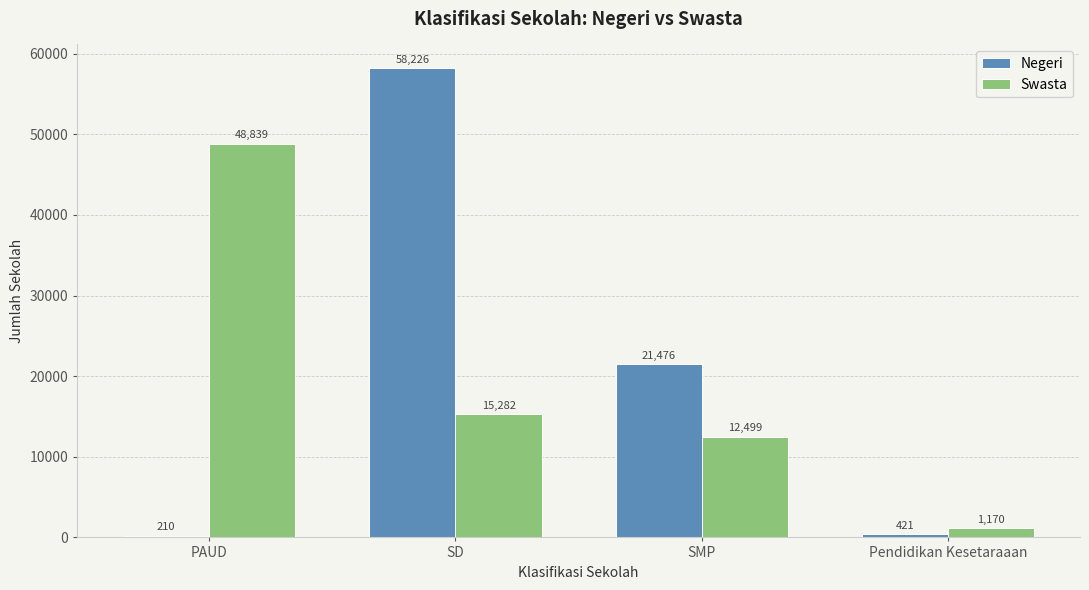

At how many categories does at least one series exceed 38286?

2